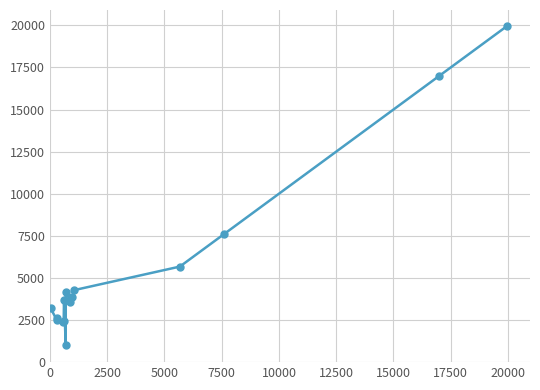

What is the difference between the second highest and minimum values?

15951.7